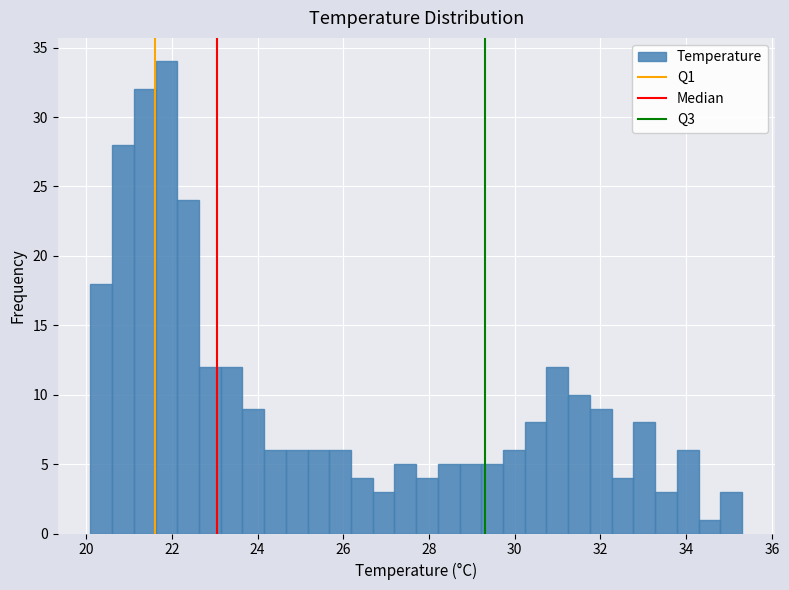

Read against the x-axis, roughly where is the centre of the tallest bar?

21.8